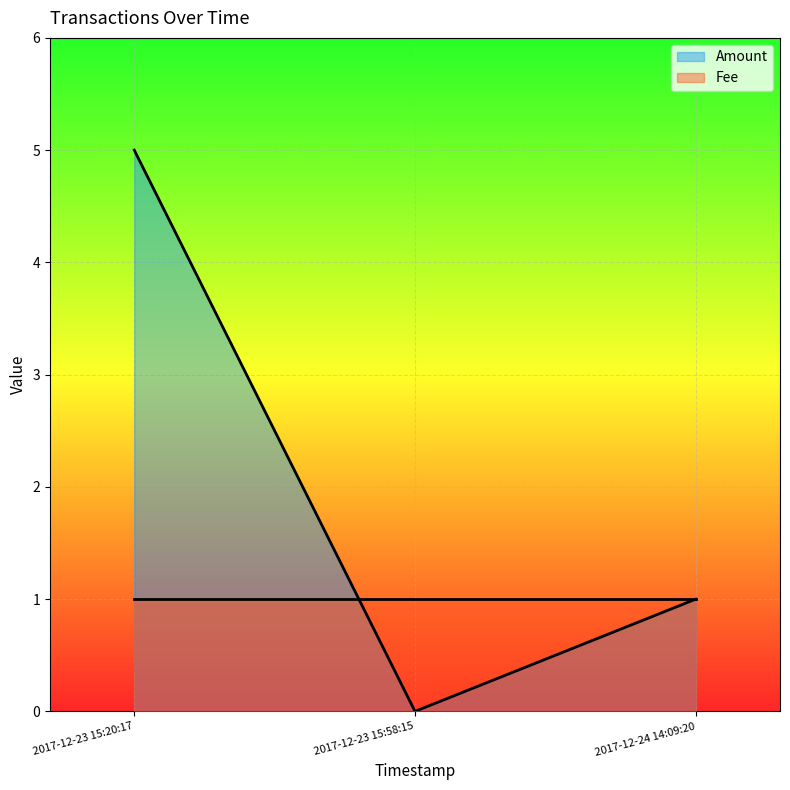

What is the label of the 3rd point from the right?

2017-12-23 15:20:17